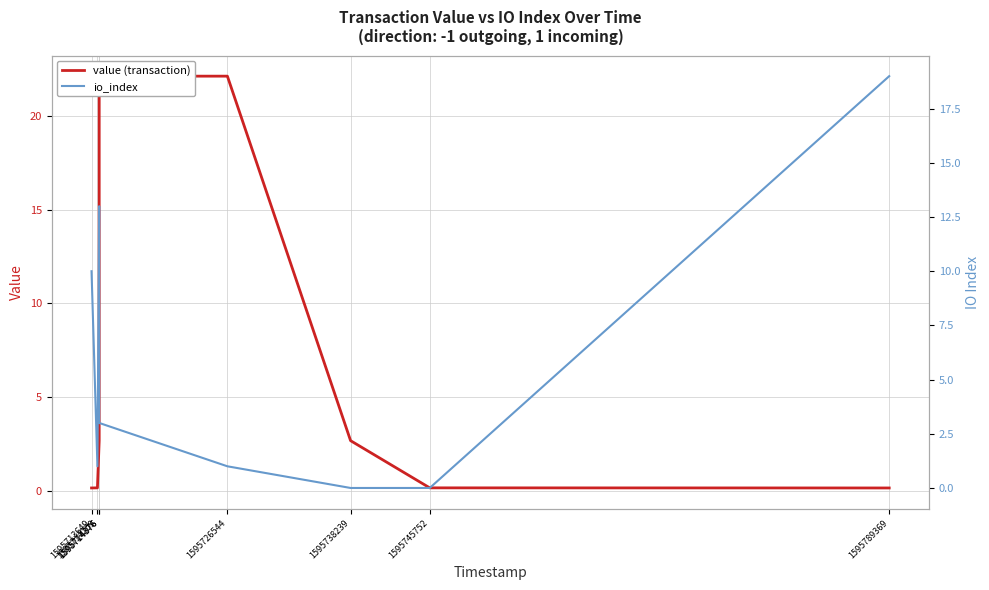

True or false: io_index has a value of 6.3 at 1595745752.

False